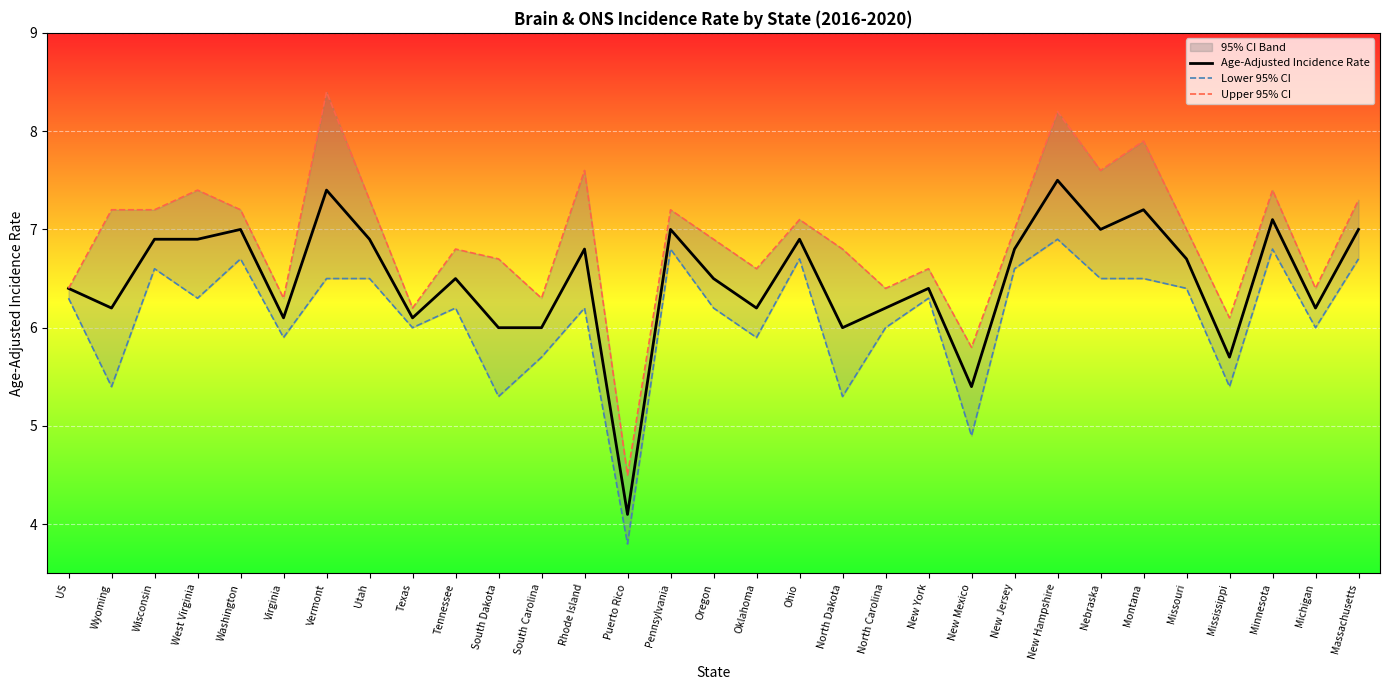

True or false: Upper 95% CI has more than 2 points higher than both neighbors.

True